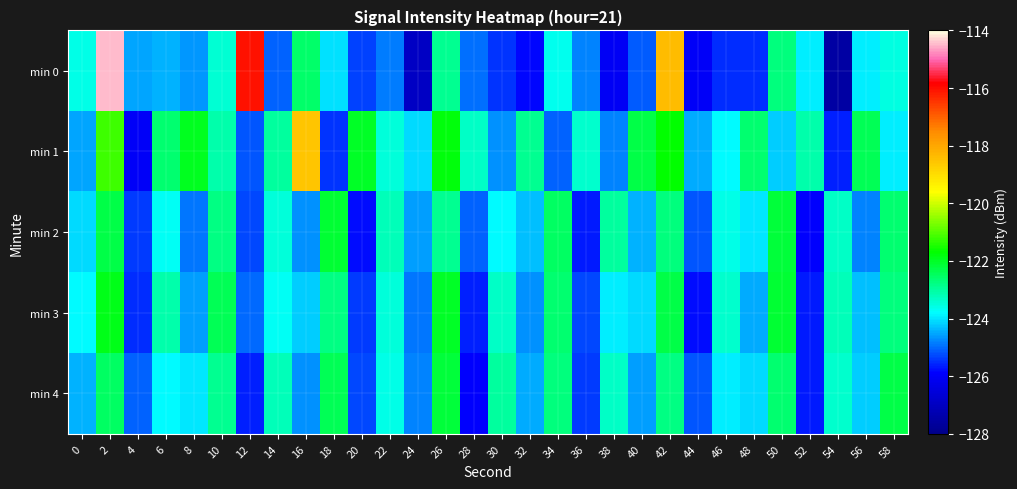

What is the difference between the highest and lowest values at 54?

4.3